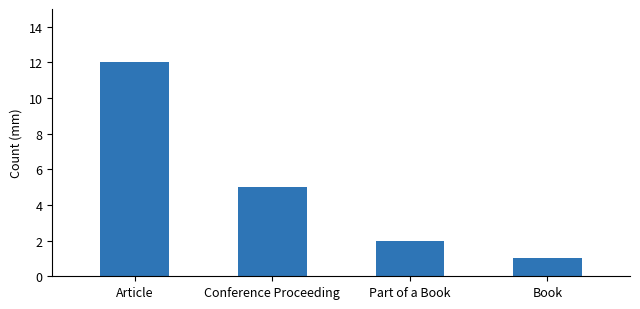

What is the difference between the second highest and second lowest values?

3